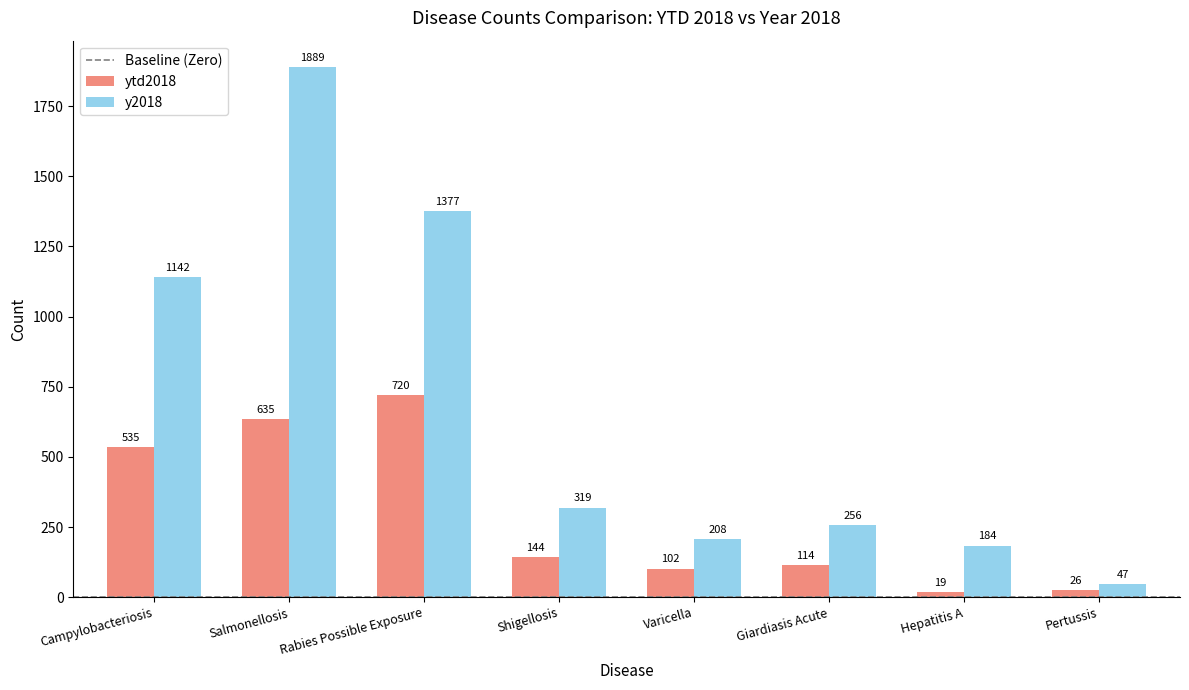

Does the chart contain stacked bars?

No